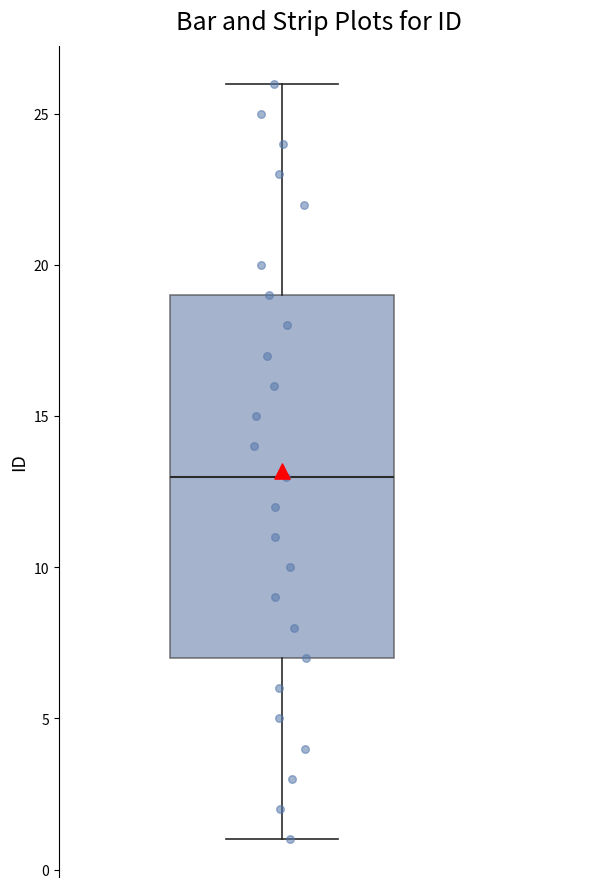

Transcribe this box plot: give where the median line is, the range the box spans, and where the two whiskers end, as read against the y-axis. The values are not printed on the chart, so give them approximately, as read against the axis.

median 13, box 7 to 19, whiskers 1 to 26